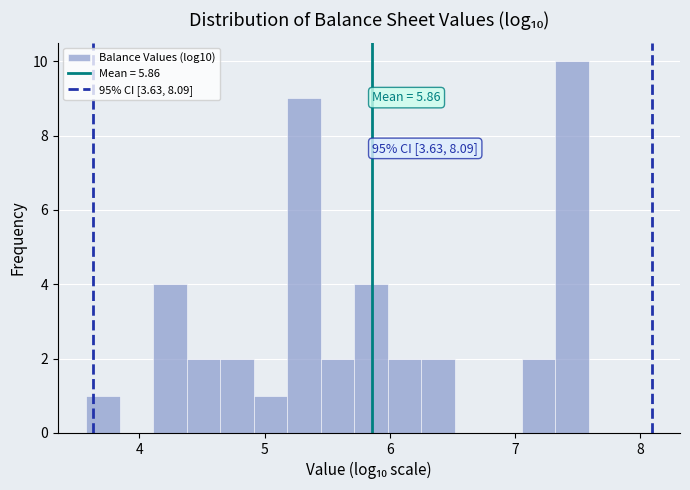

Read against the x-axis, roughly where is the centre of the tallest bar?

7.5